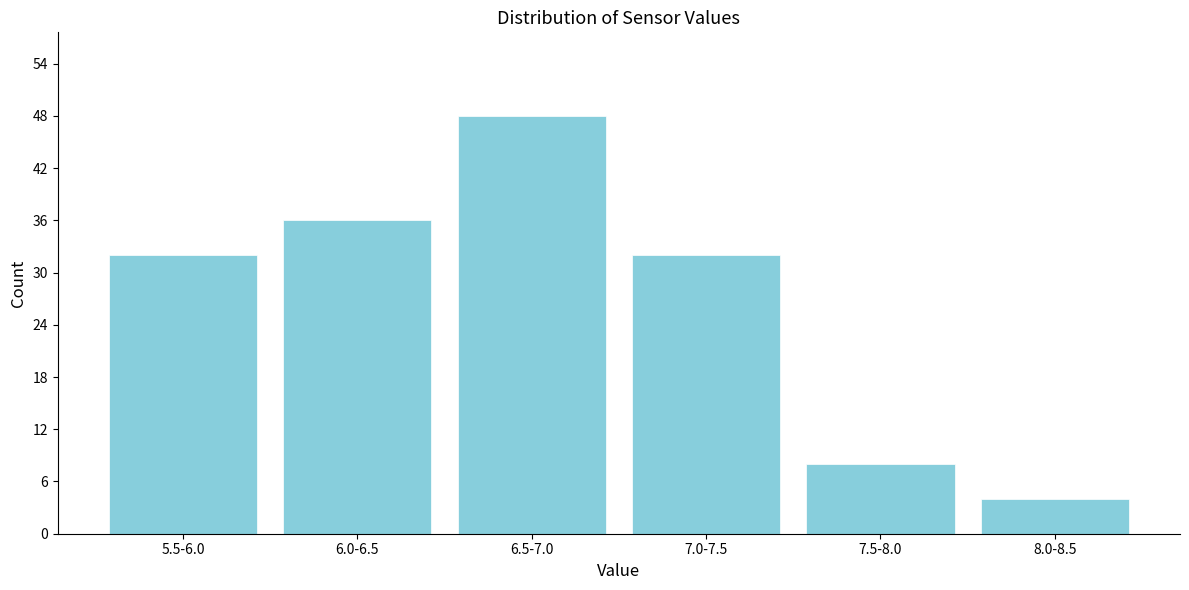

Reading left to right, transcribe all the data shown in this chart.

32	36	48	32	8	4